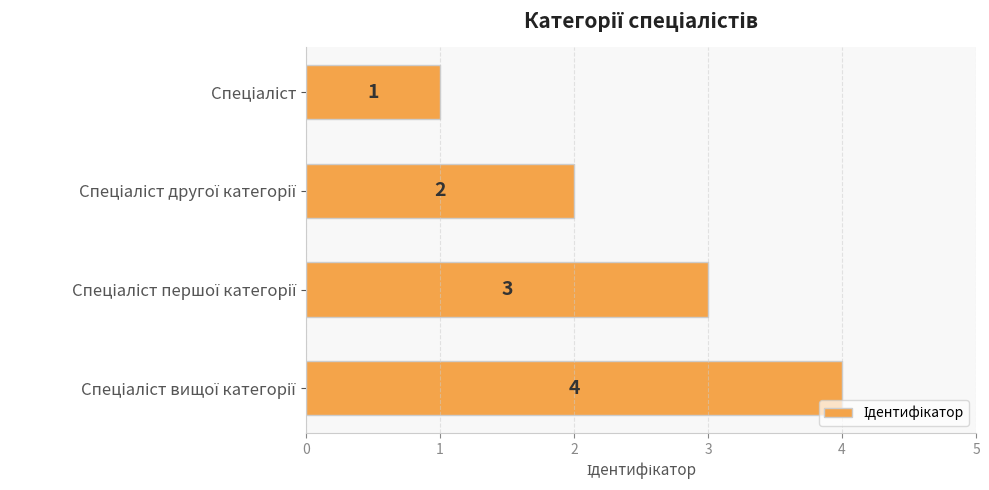

Does the chart contain stacked bars?

No